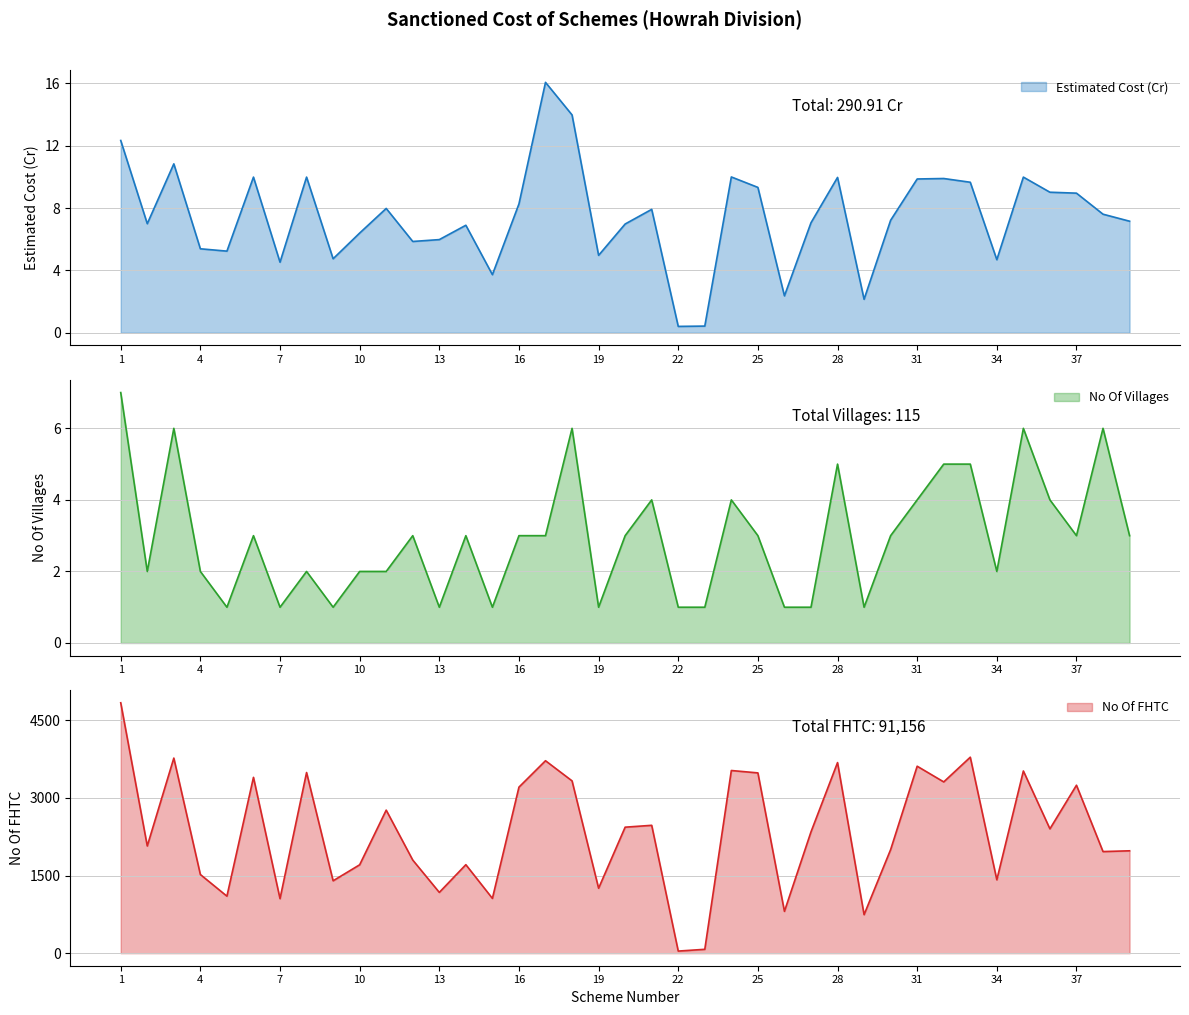

Where does the Estimated Cost (Cr) series first go above 7?

1